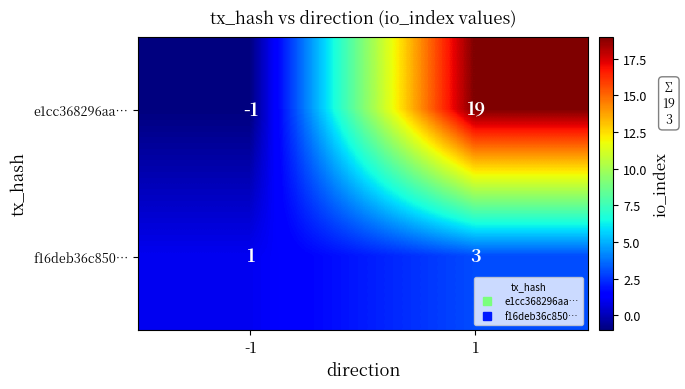

Which series changed the most between -1 and 1?

e1cc368296aa…